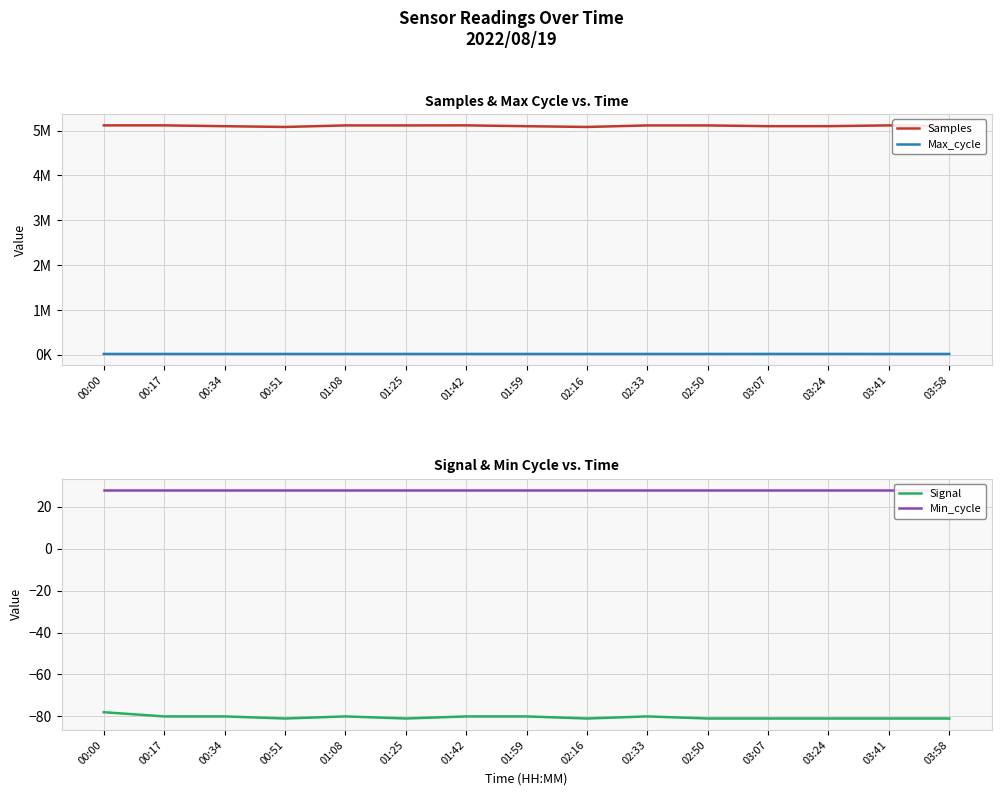

Rank the series by their maximum value, from lowest to highest.

Signal, Min_cycle, Max_cycle, Samples